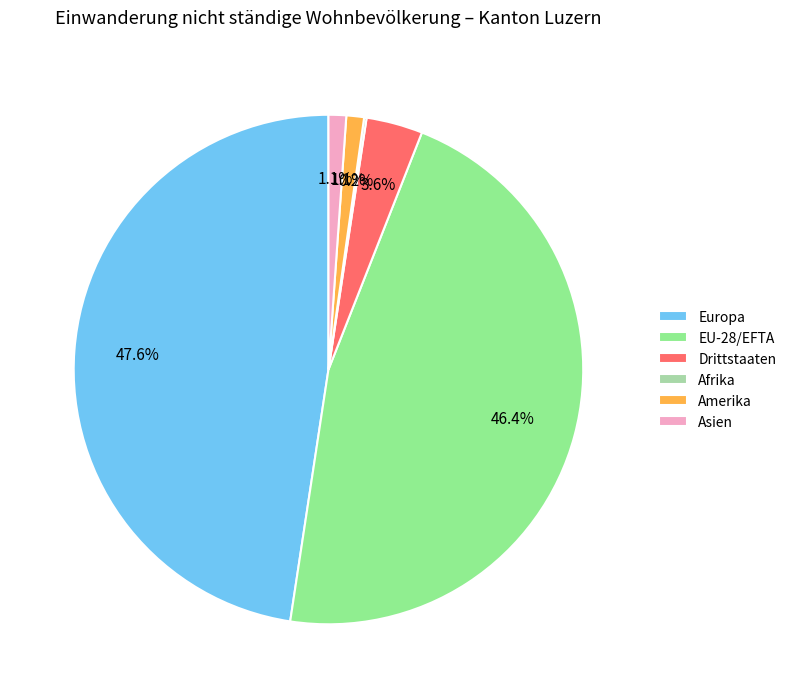

What percentage is NOT represented by Asien?

98.9%